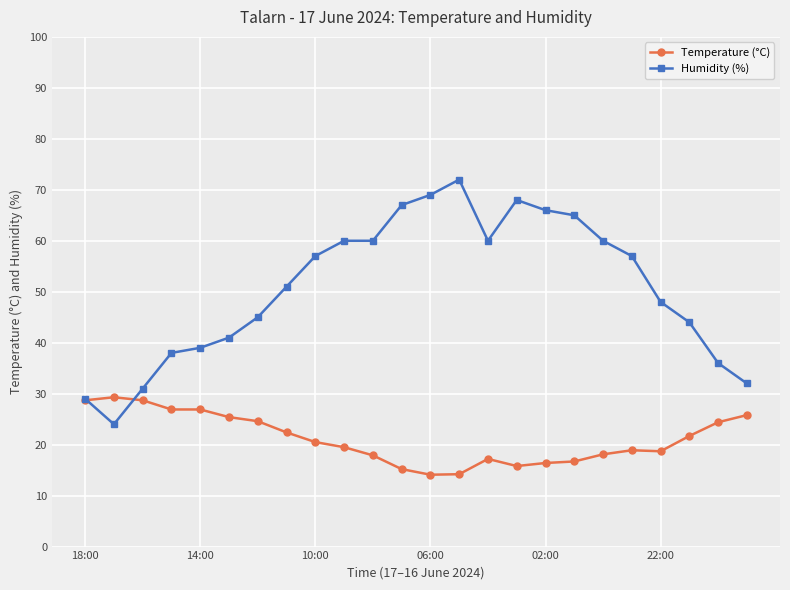

Which series has the largest total across all categories?

Humidity (%)